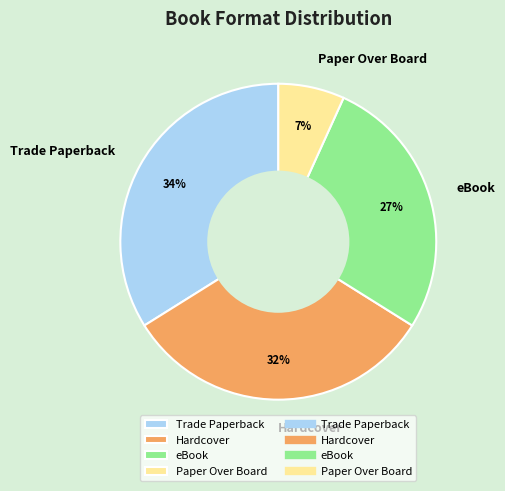

To the nearest percent, what is the difference between the largest and smallest slice percentages?

27%